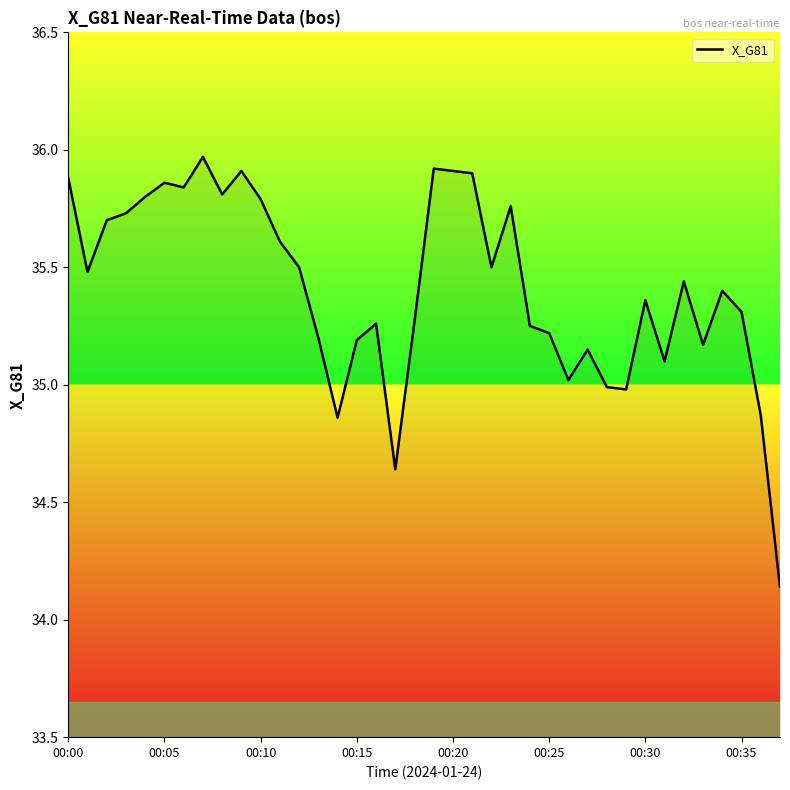

How many data points does each series have?

38